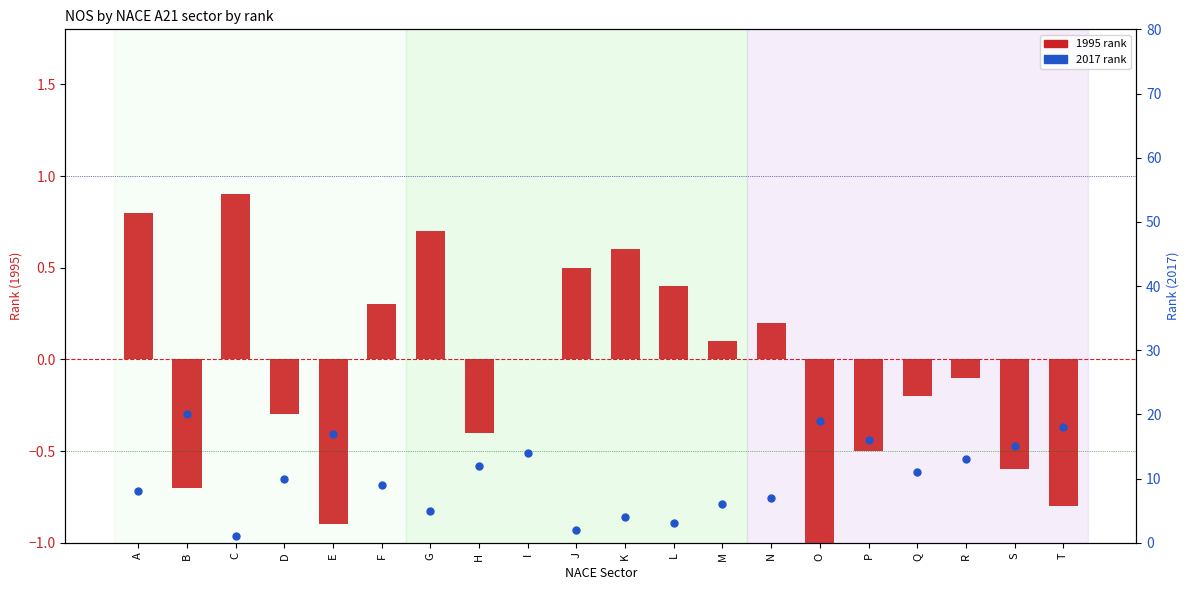

What is the total value across all series at C?

1.9